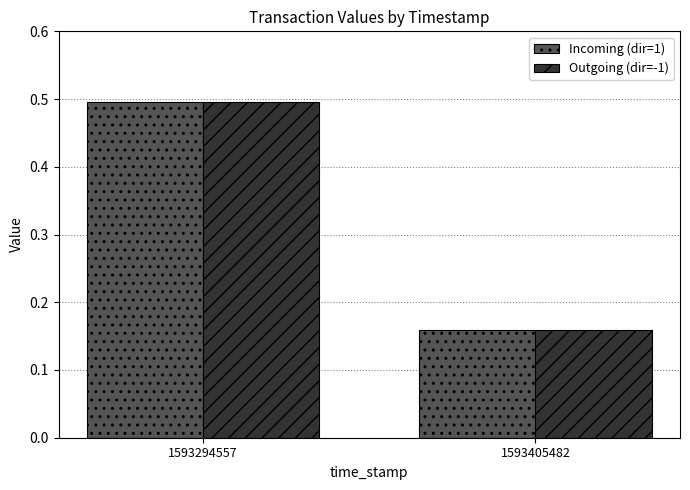

How many Incoming (dir=1) values are between 0 and 1?

2